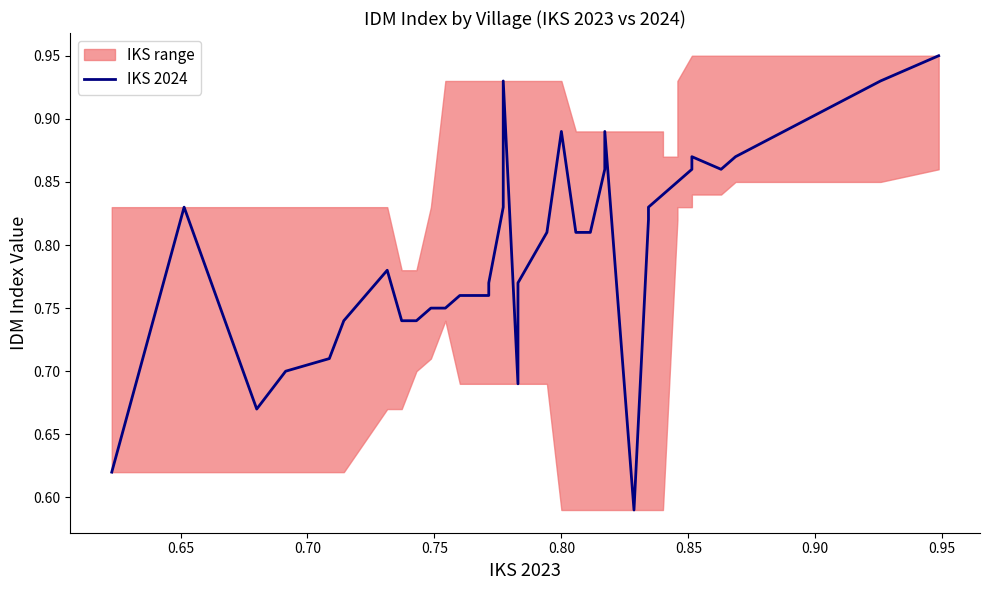

Count the number of categories in the chart.

39